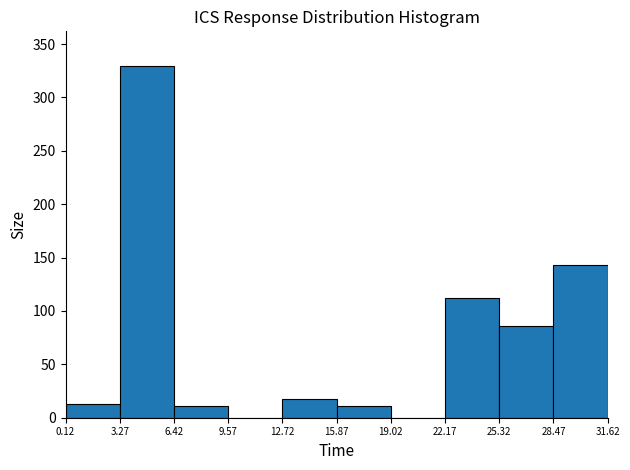

How tall is the bar that spans 6.42 to 9.57 on the x-axis? The values are not printed on the chart, so give them approximately, as read against the axis.

10